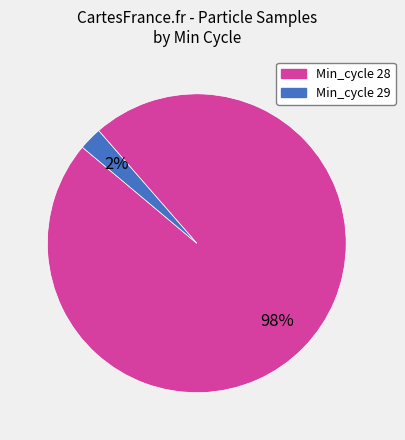

Is there any slice that represents more than half of the pie?

Yes